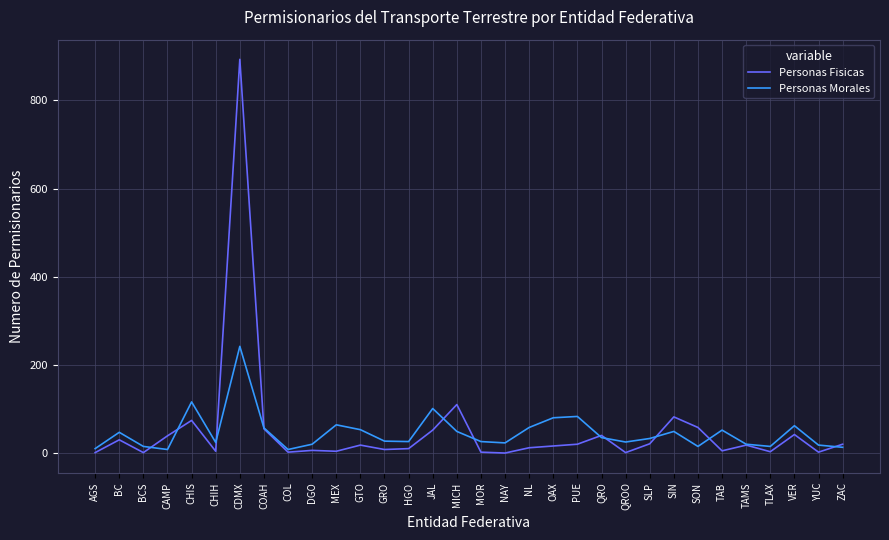

Rank the series by their maximum value, from highest to lowest.

Personas Fisicas, Personas Morales